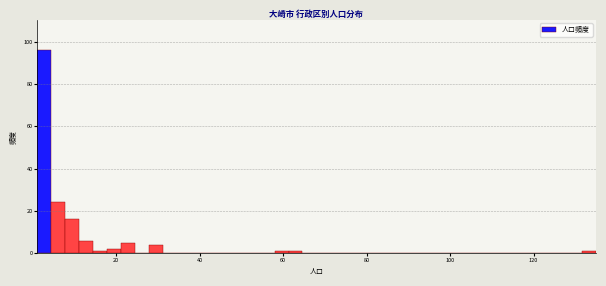

Read against the x-axis, roughly where is the centre of the tallest bar?

2